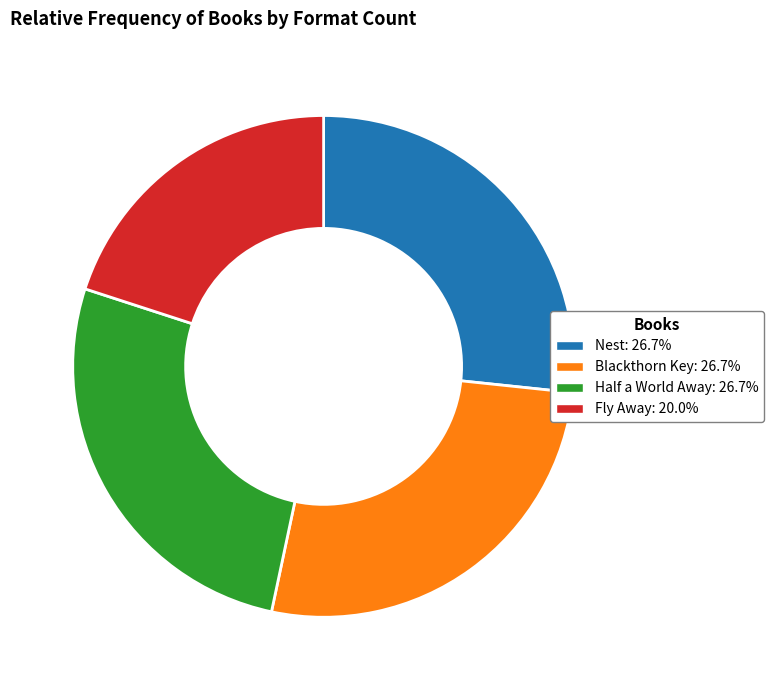

The Half a World Away slice represents 27% of the pie. True or false?

True